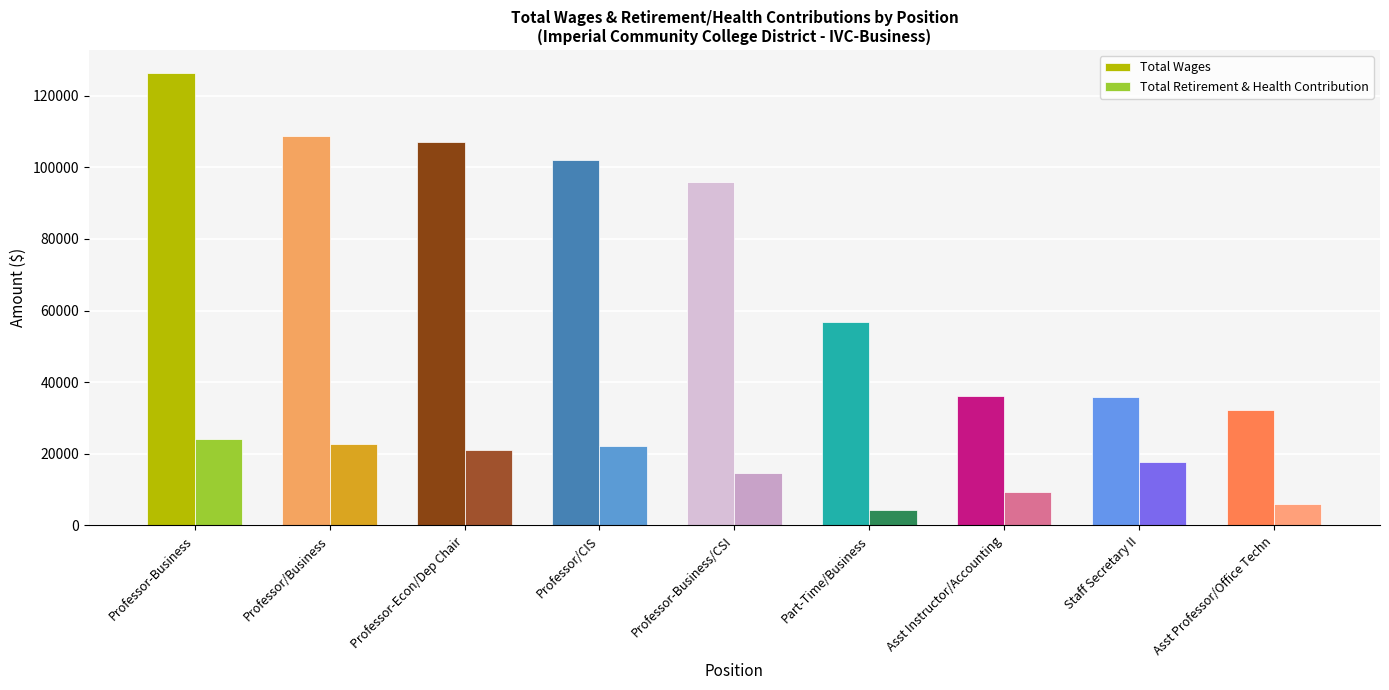

At which category is the sum across all series the highest?

Professor-Business